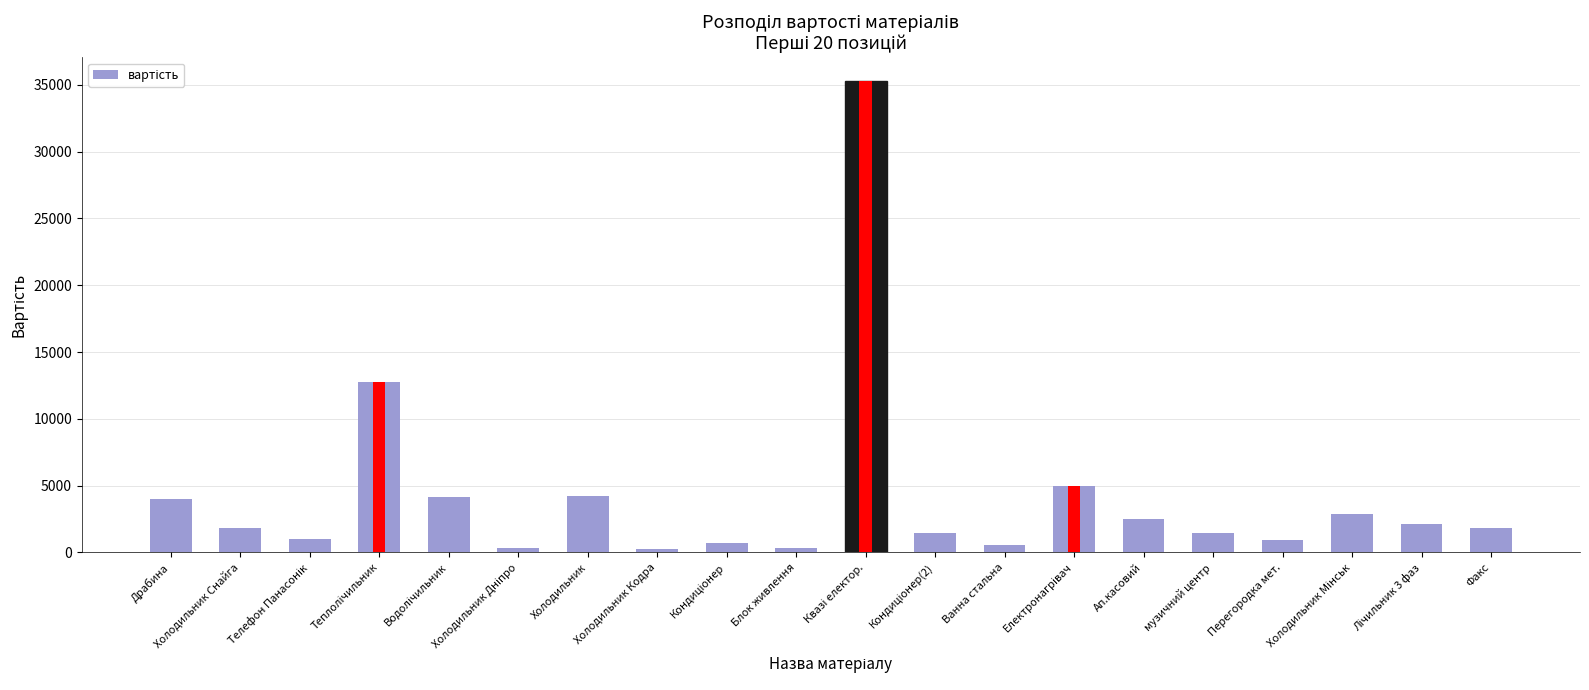

What is the change in value from Теплолічильник to Холодильник Кодра?

-12494